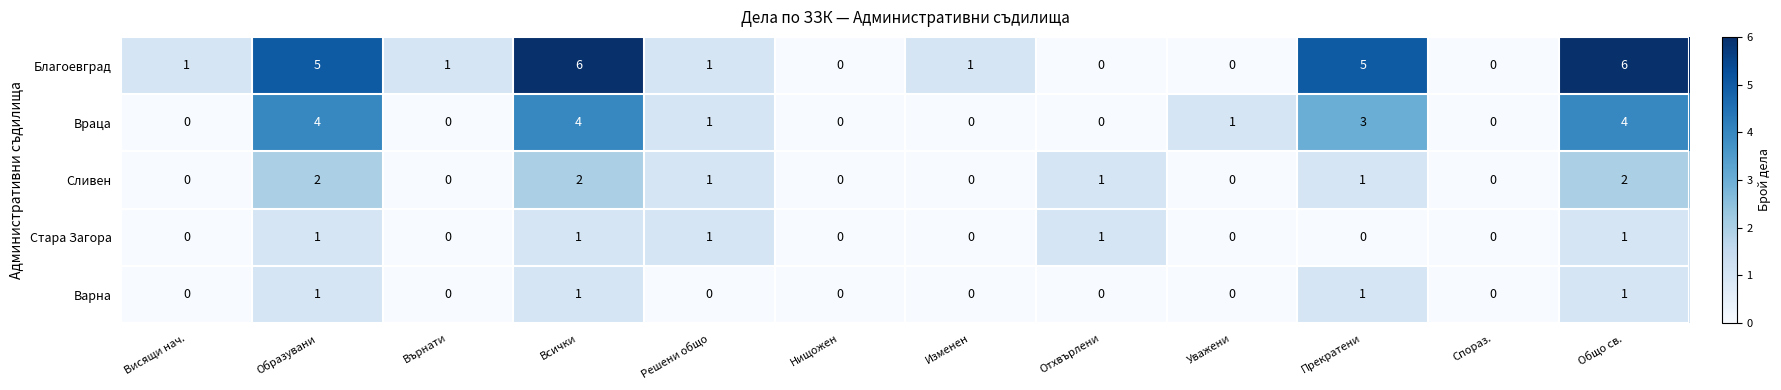

Where does the Враца series first go above 1?

Образувани